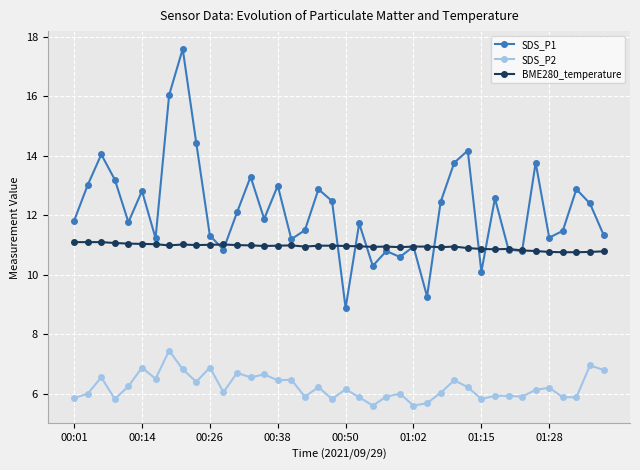

What is the value of the SDS_P1 point at the 25th from the left?

10.6